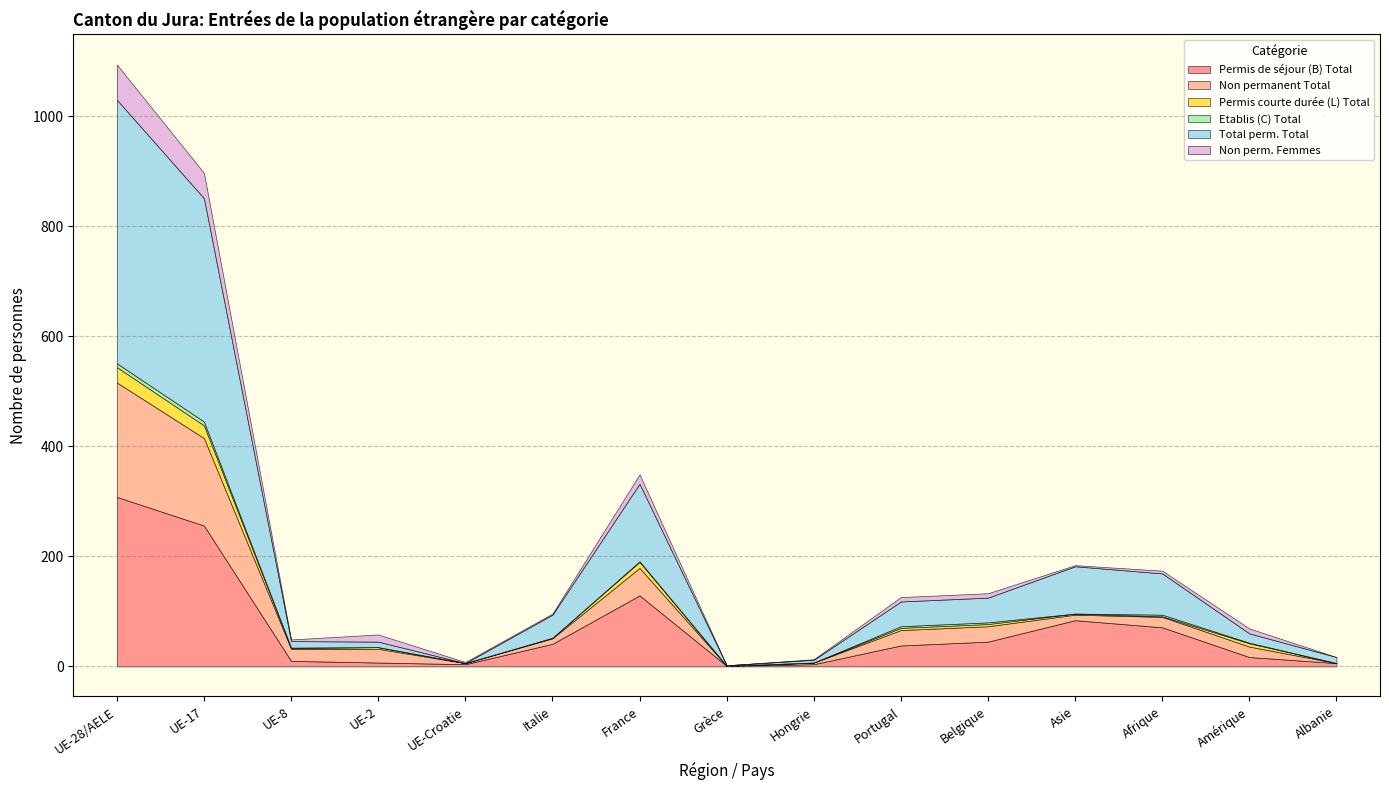

How many data points in Permis courte durée (L) Total are less than 2?

6